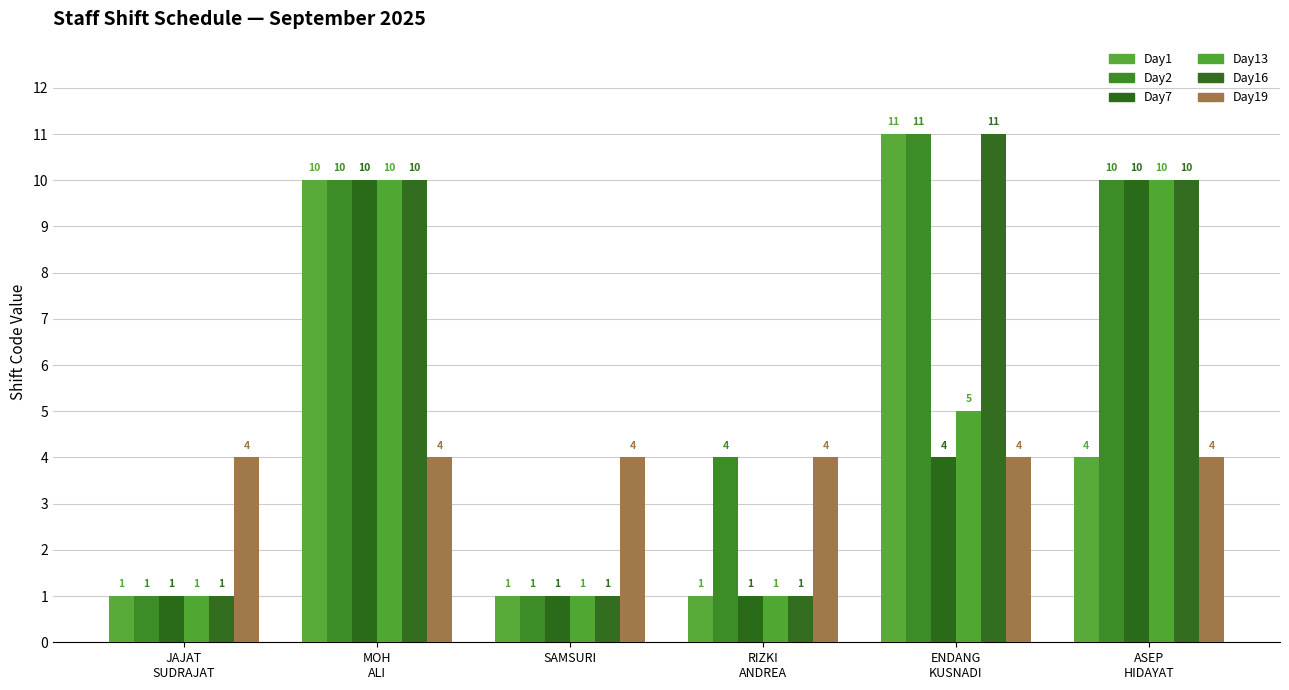

What is the sum of all Day19 values?

24